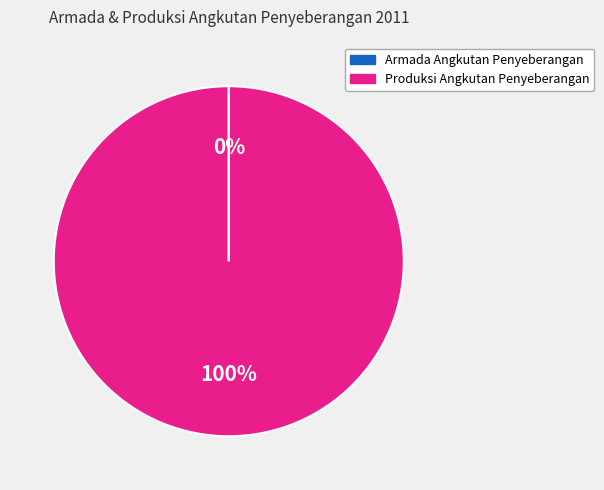

Is there a majority slice in this chart?

Yes